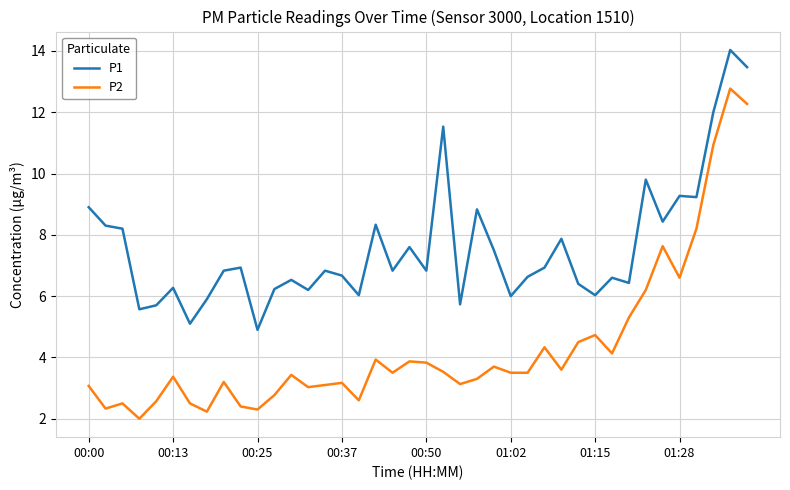

True or false: P2 and P1 cross at least once.

False